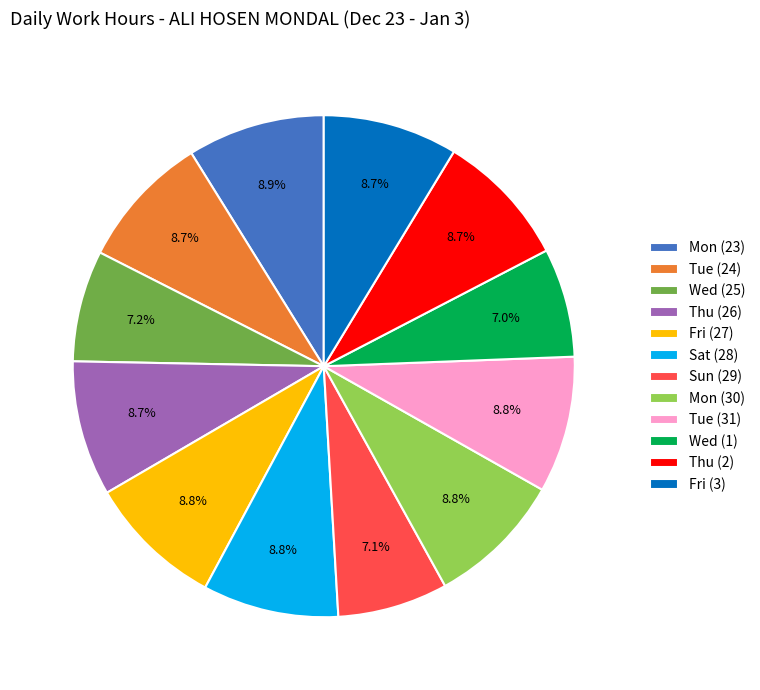

Combined, what portion of the pie is Thu (26) and Sun (29)?

15.8%